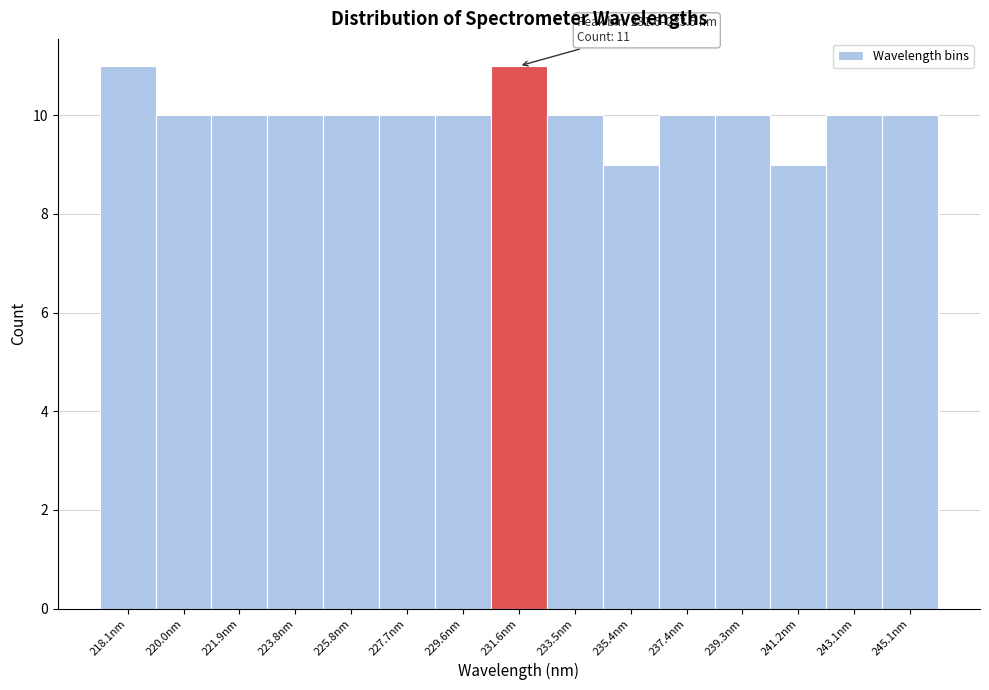

Reading left to right, list all the values displayed in this chart.

11	10	10	10	10	10	10	11	10	9	10	10	9	10	10